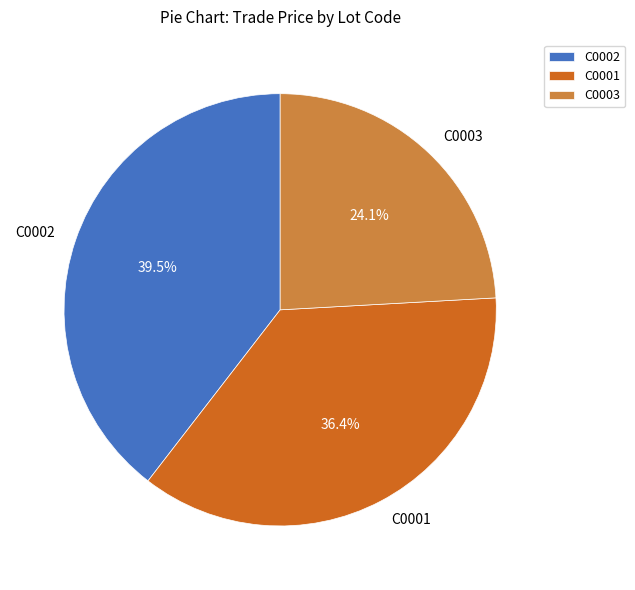

How many slices are in this pie chart?

3